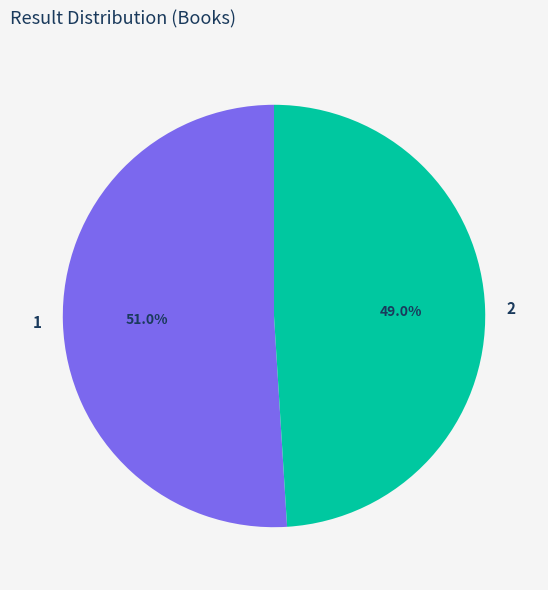

To the nearest percent, what is the combined percentage of 2 and 1?

100%